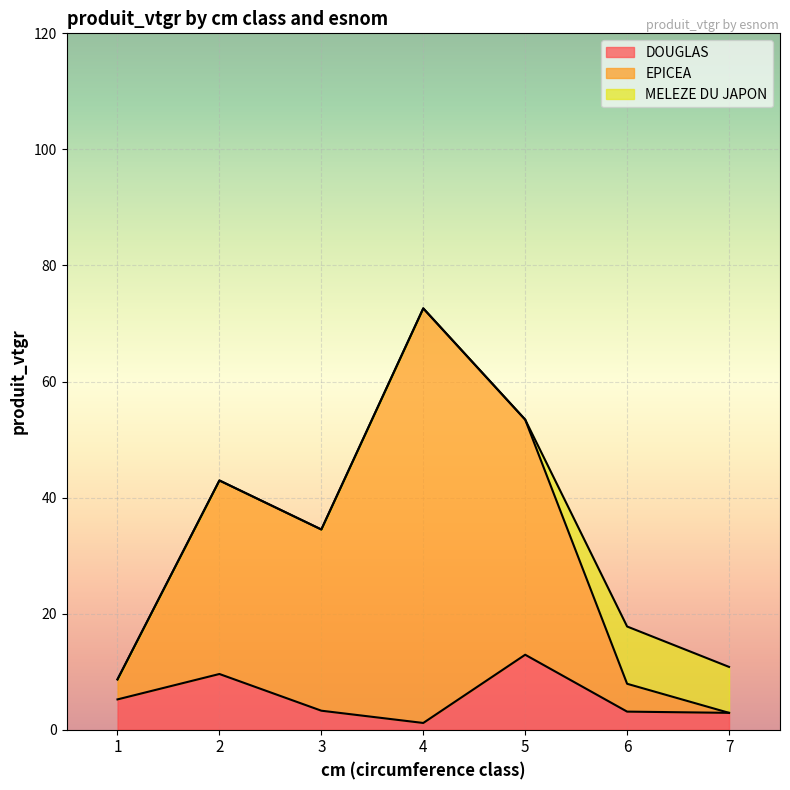

What is the maximum value shown in the chart?

72.6